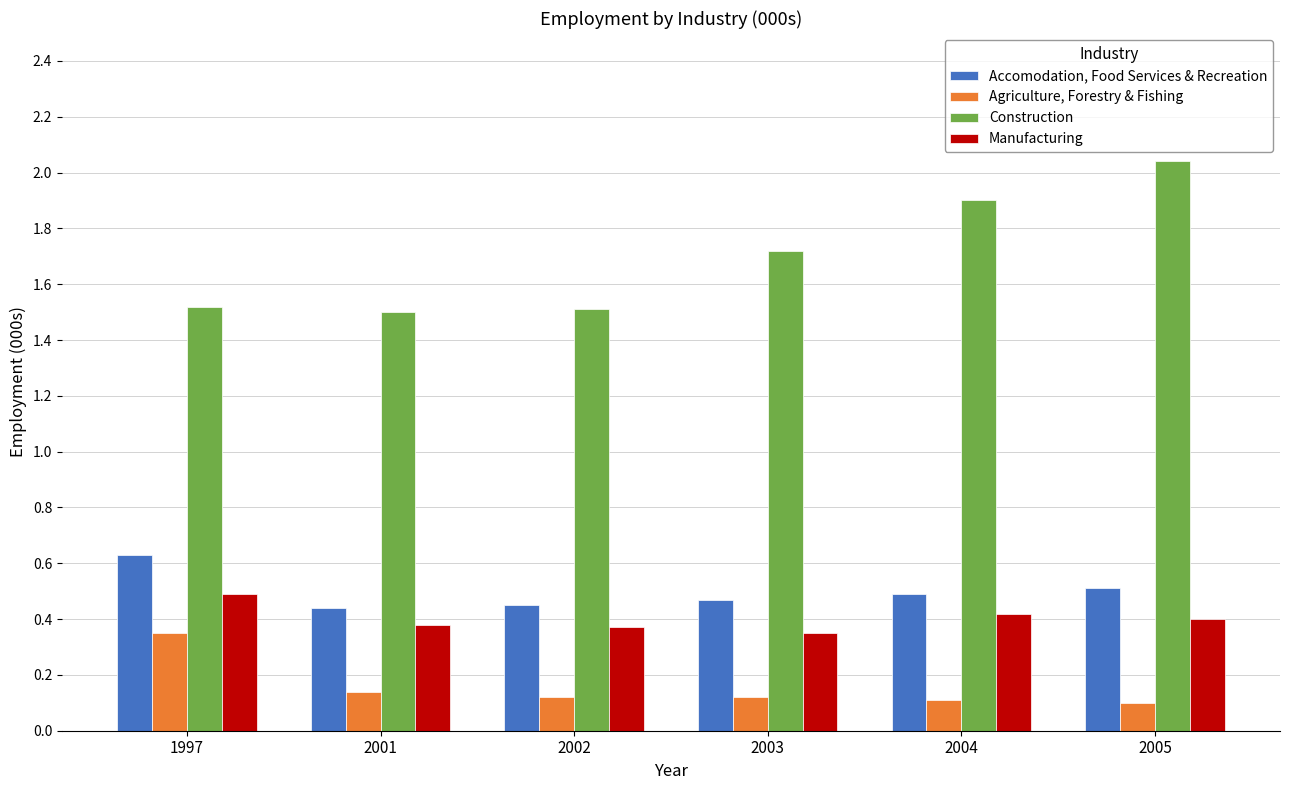

Which category has the highest value across all series?

2005